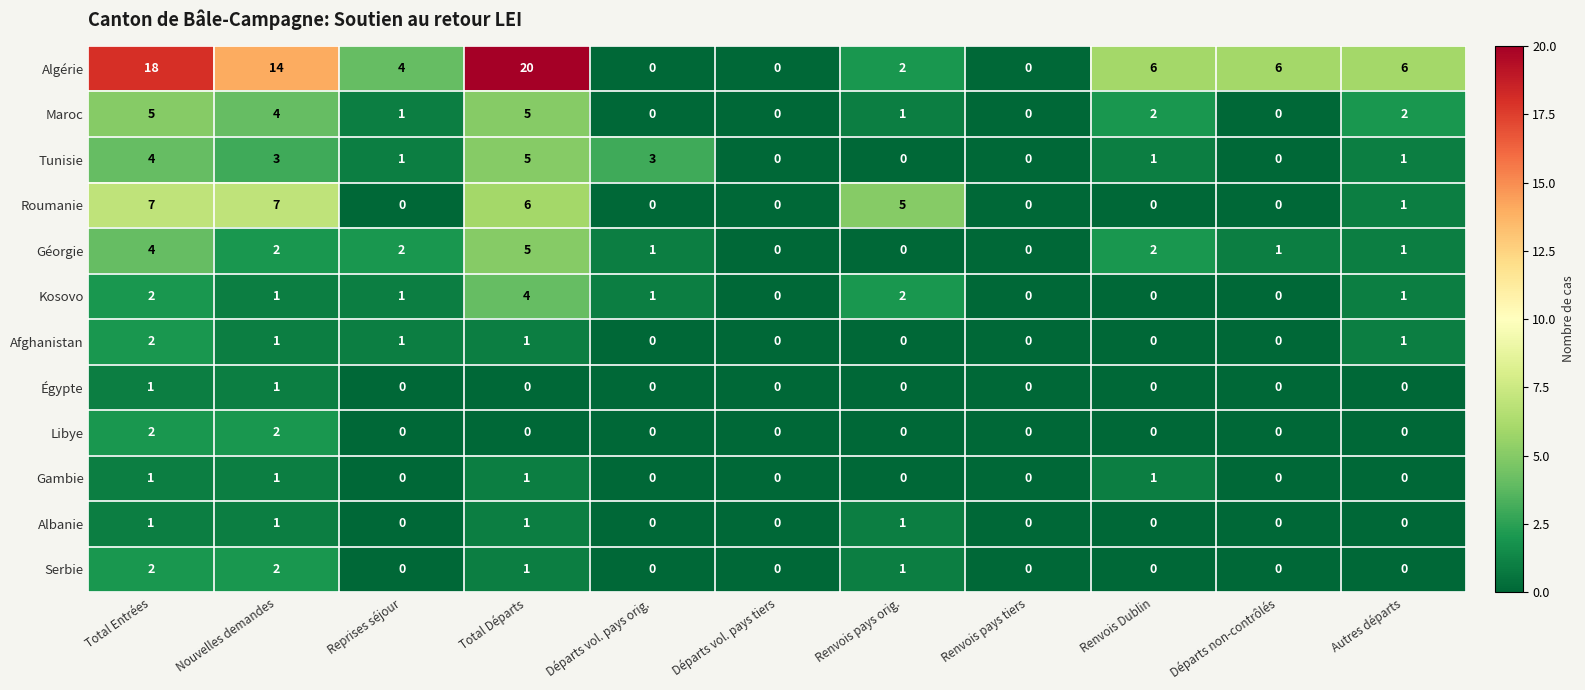

What is the difference between the maximum and minimum values in the Kosovo series?

4